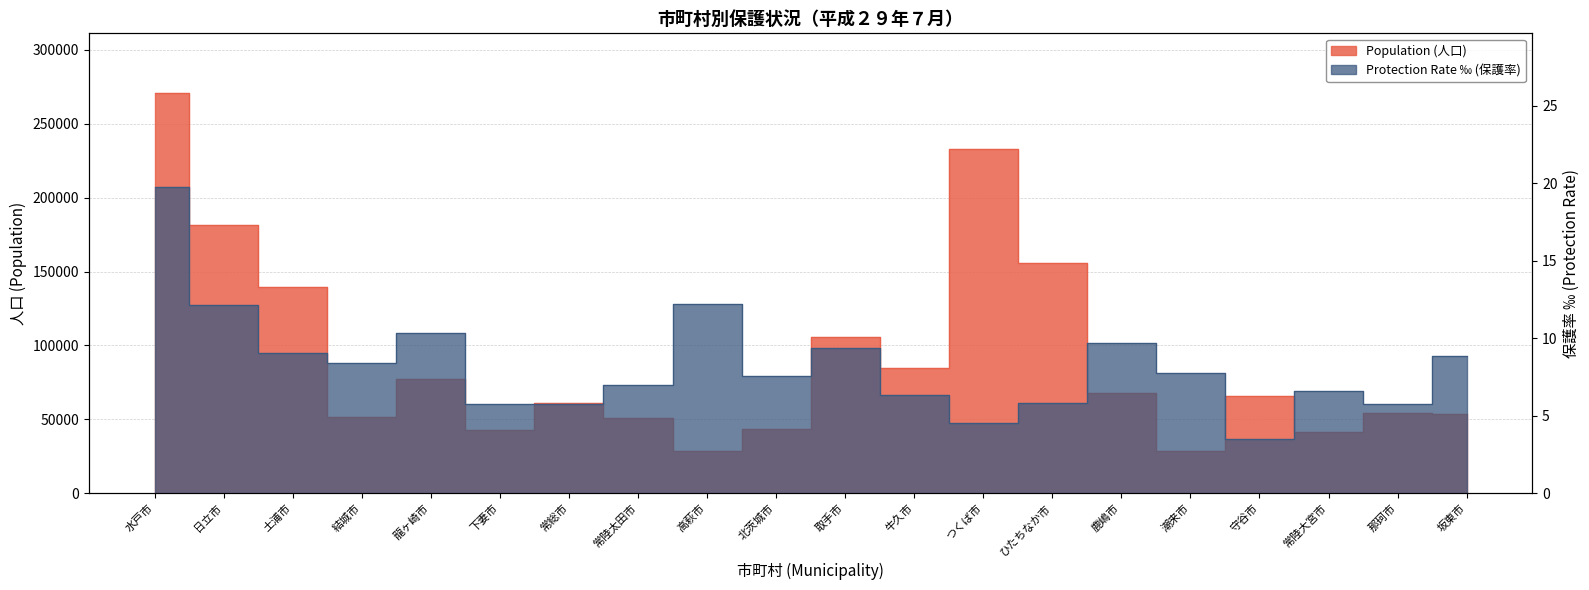

Which series has the widest spread of values?

Population (人口)